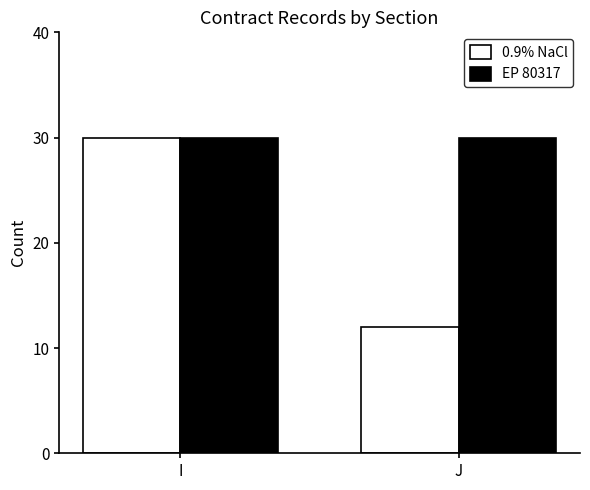

Reading left to right, transcribe all the data shown in this chart.

0.9% NaCl: I=30	J=12
EP 80317: I=30	J=30